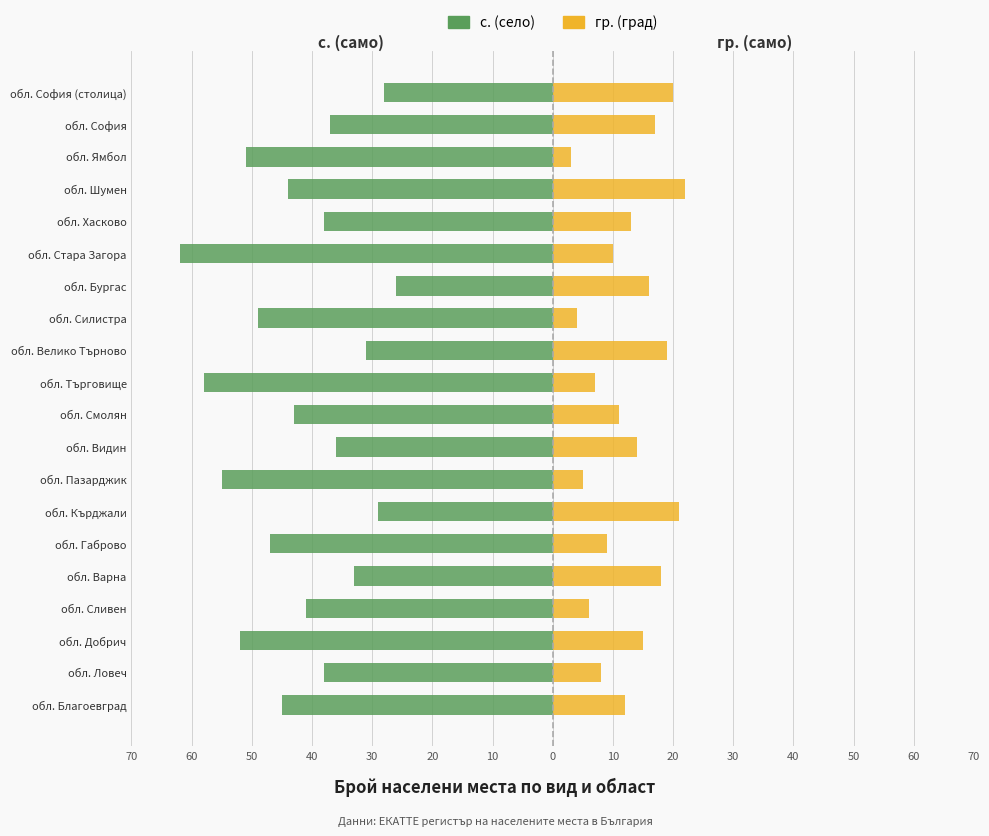

How many data points does each series have?

20